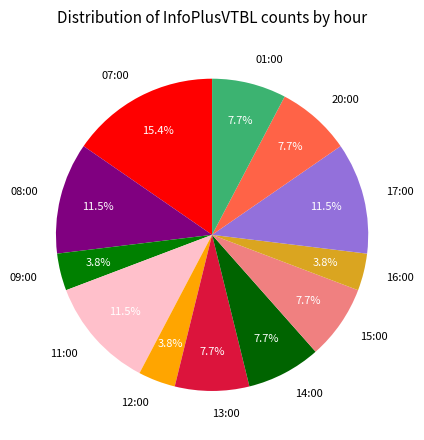

Is the sum of 08:00 and 16:00 greater than half?

No